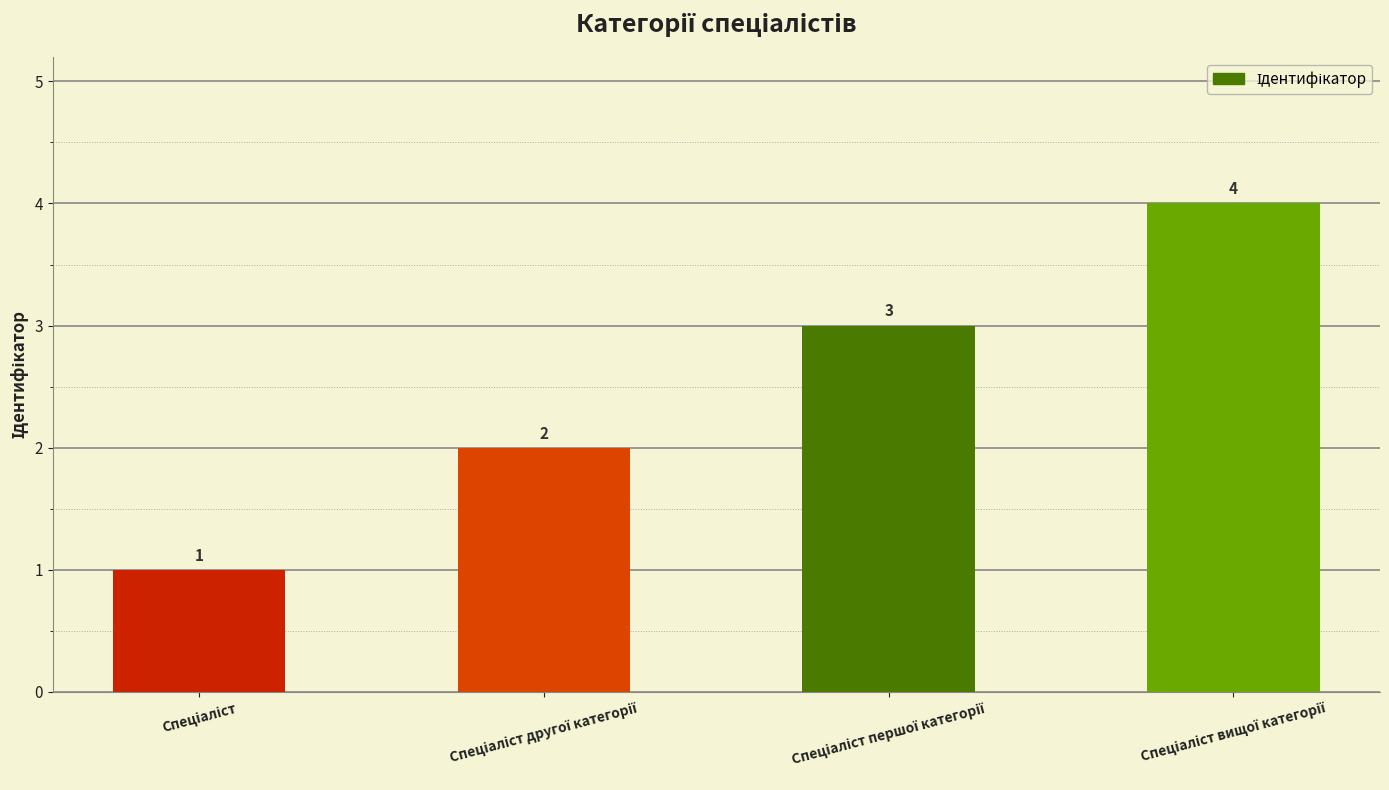

Does the chart contain stacked bars?

No